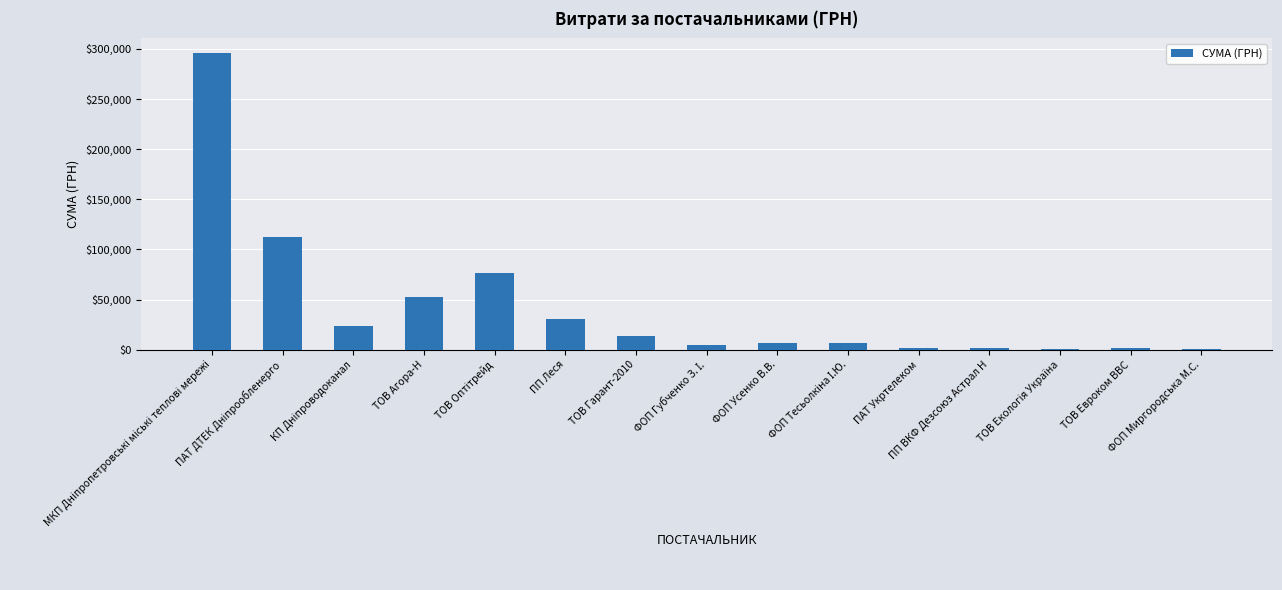

What is the sum of all values?

629200.0